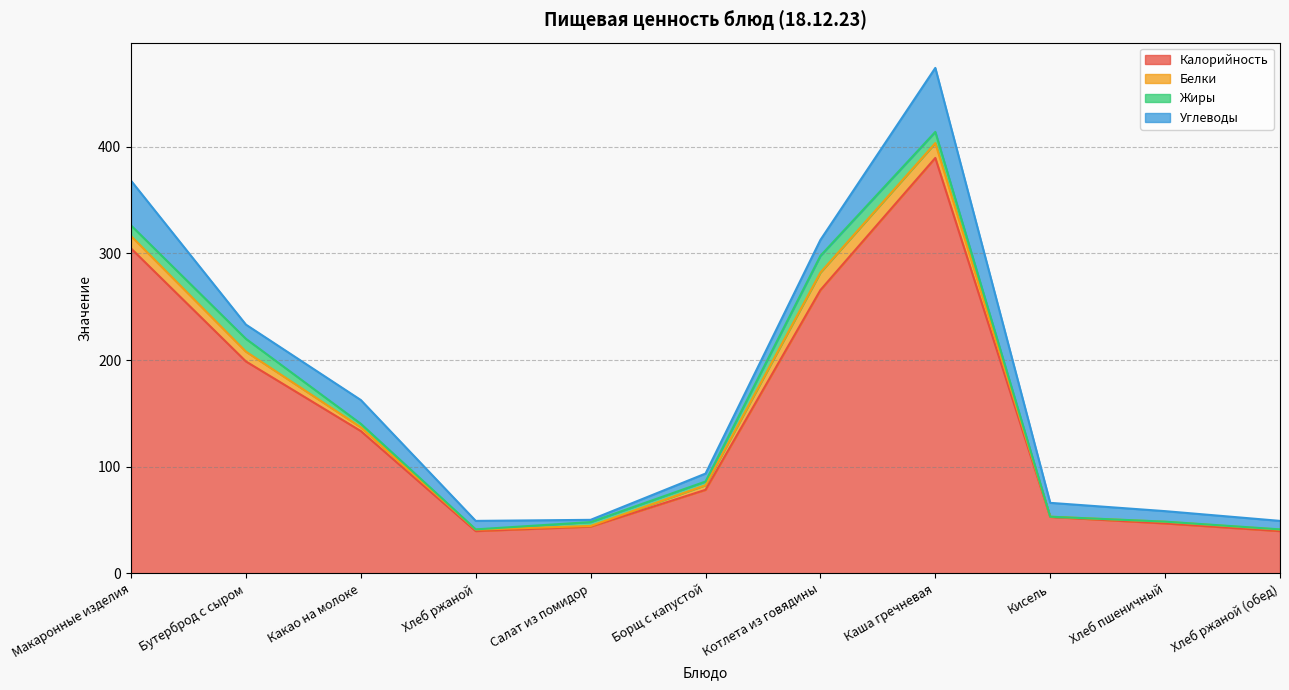

What are all the series names shown in the legend?

Калорийность, Белки, Жиры, Углеводы